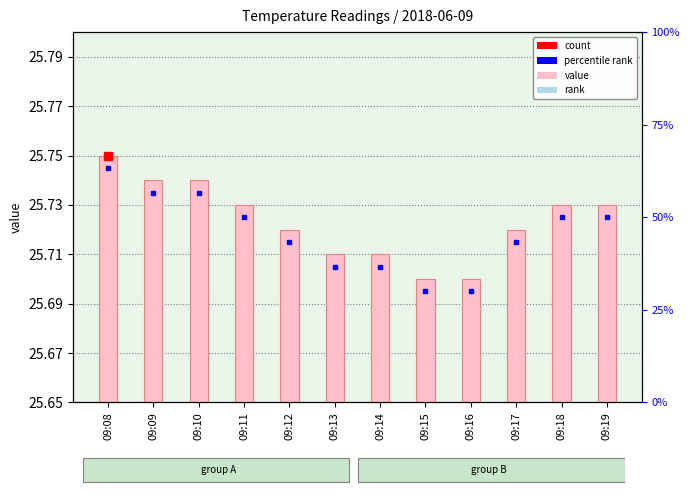

What is the value of the 1st bar from the left?

25.8